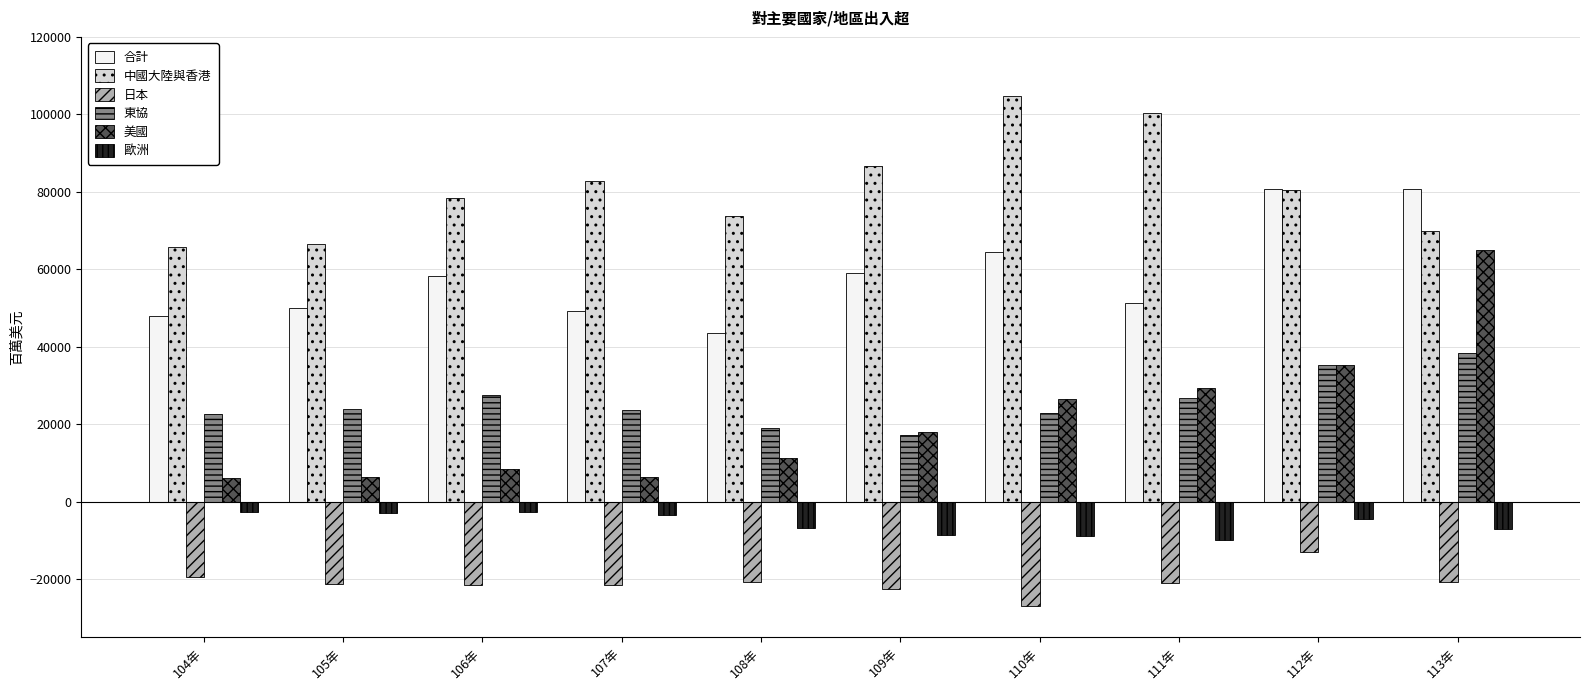

Rank the series by their maximum value, from lowest to highest.

日本, 歐洲, 東協, 美國, 合計, 中國大陸與香港